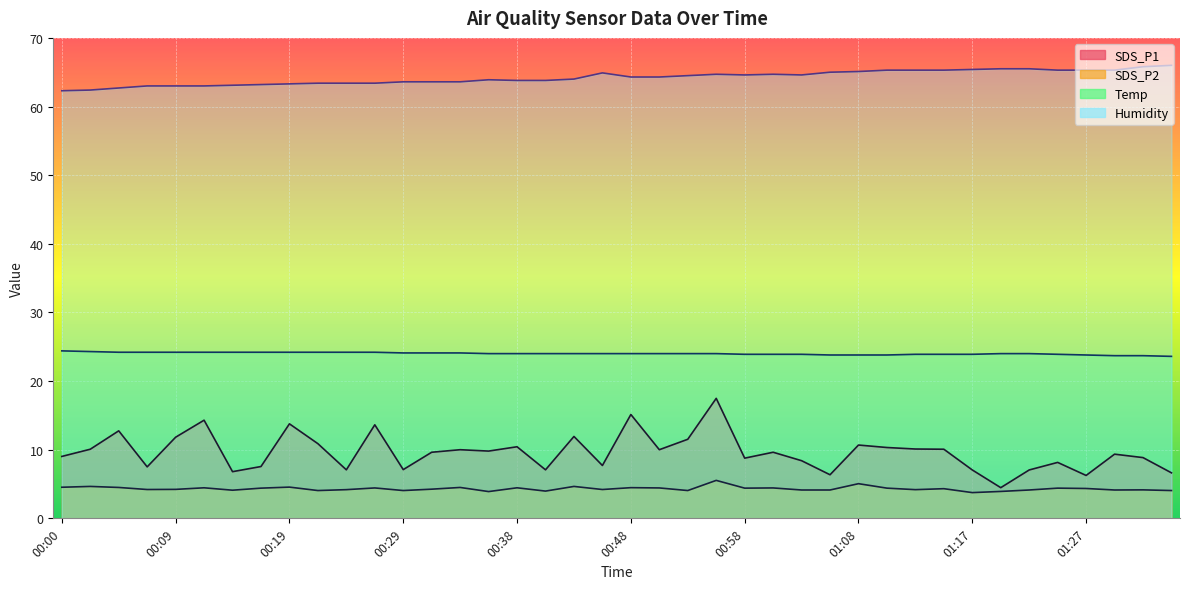

The Temp series shows 23.9 at 01:00. True or false?

True